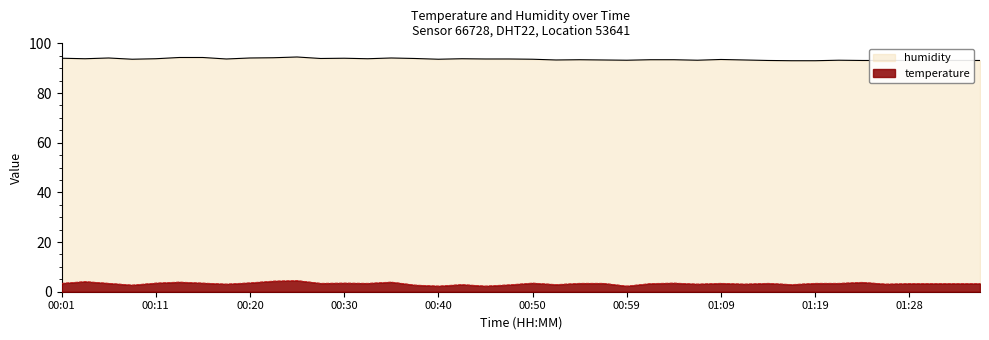

What is the difference between the second highest and second lowest values in the humidity series?

1.3